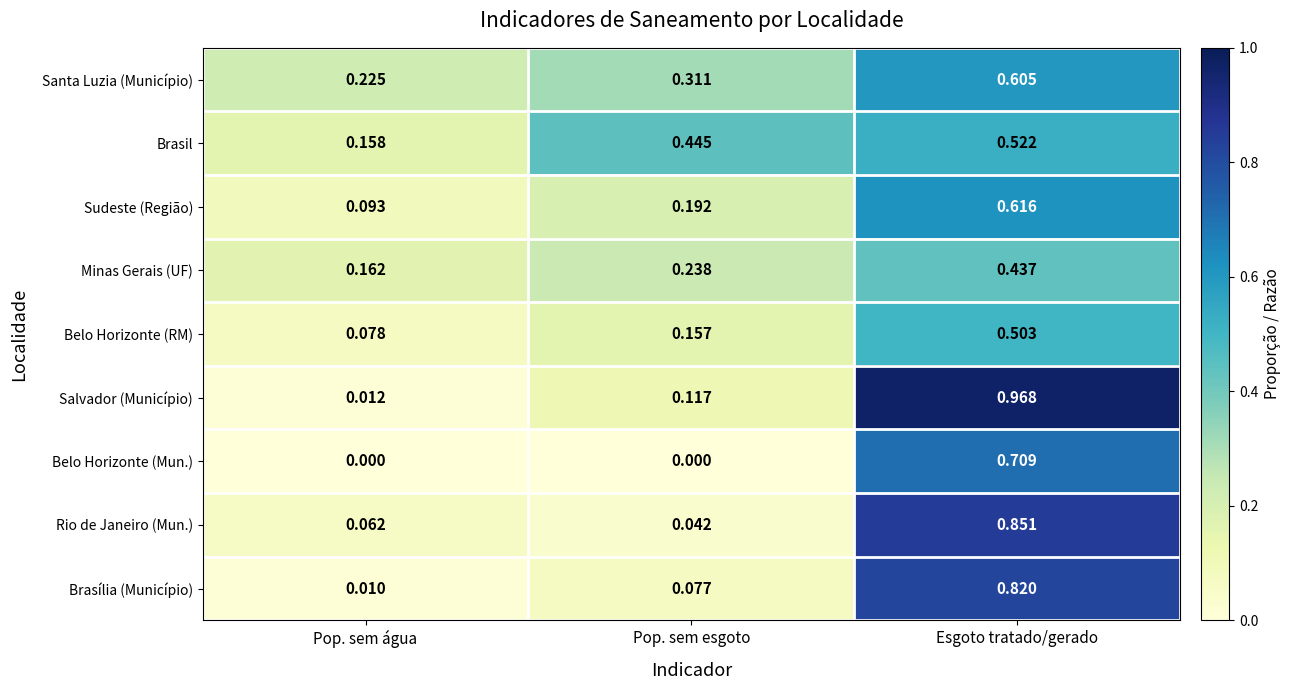

Between Pop. sem esgoto and Esgoto tratado/gerado, which series saw the biggest shift?

Salvador (Município)